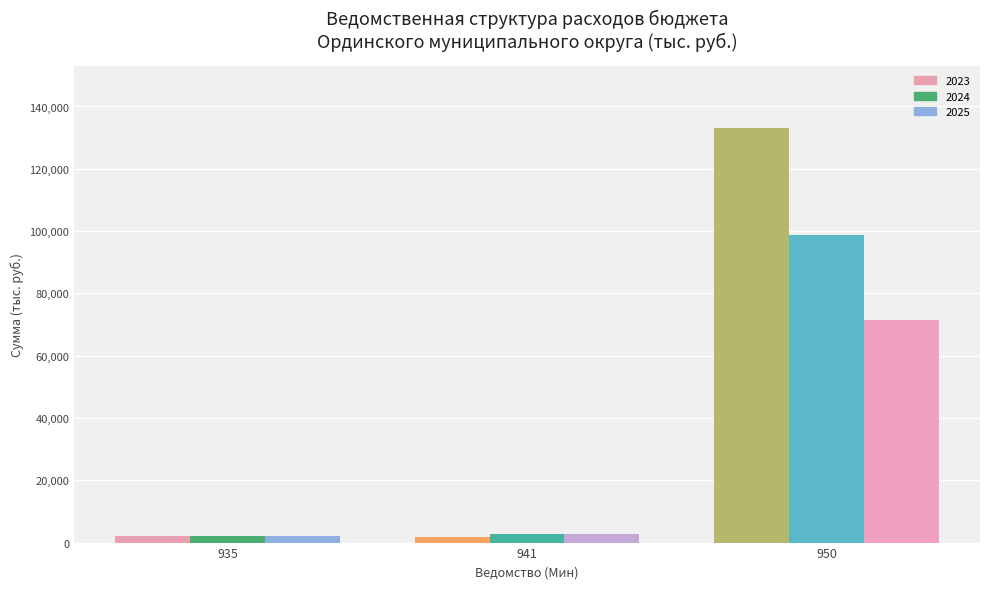

Which series has the largest total across all categories?

2023